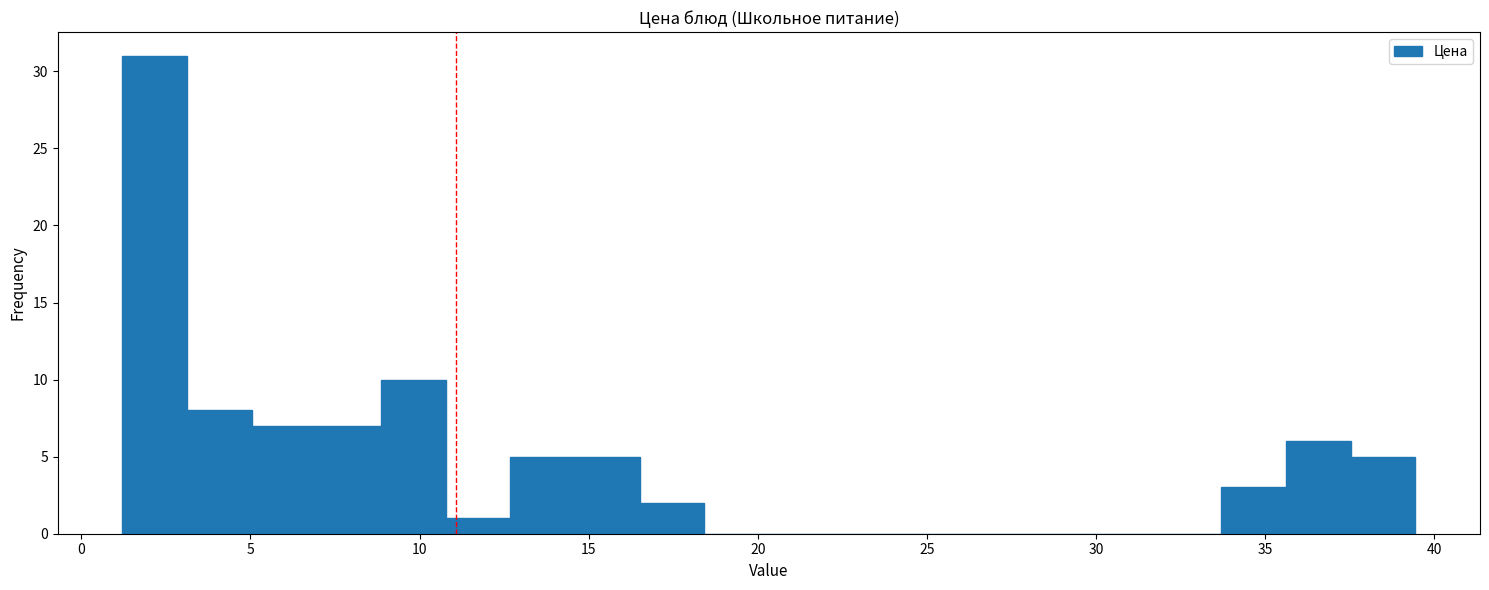

Around what value on the x-axis is the tallest bar? Give the approximate position of its centre, as read against the axis.

2.0